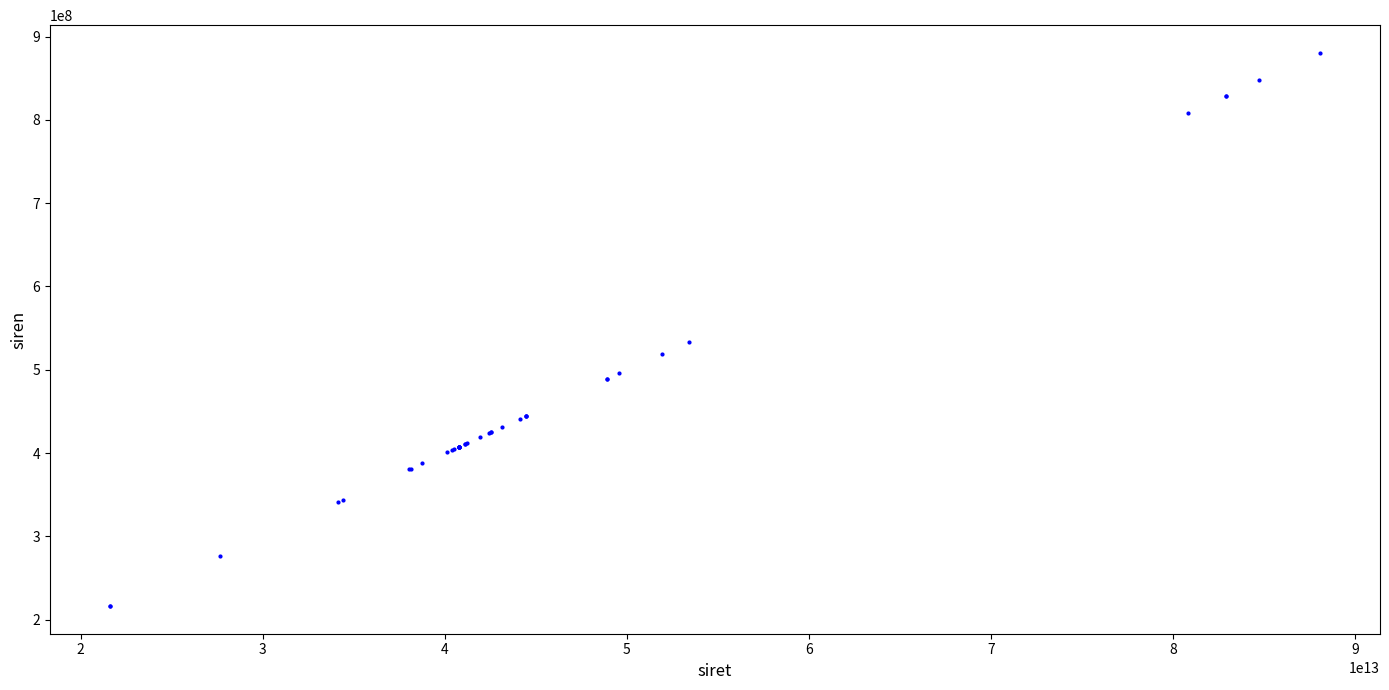

What Y value in the scatter plot is closest to 548413725?

533889093